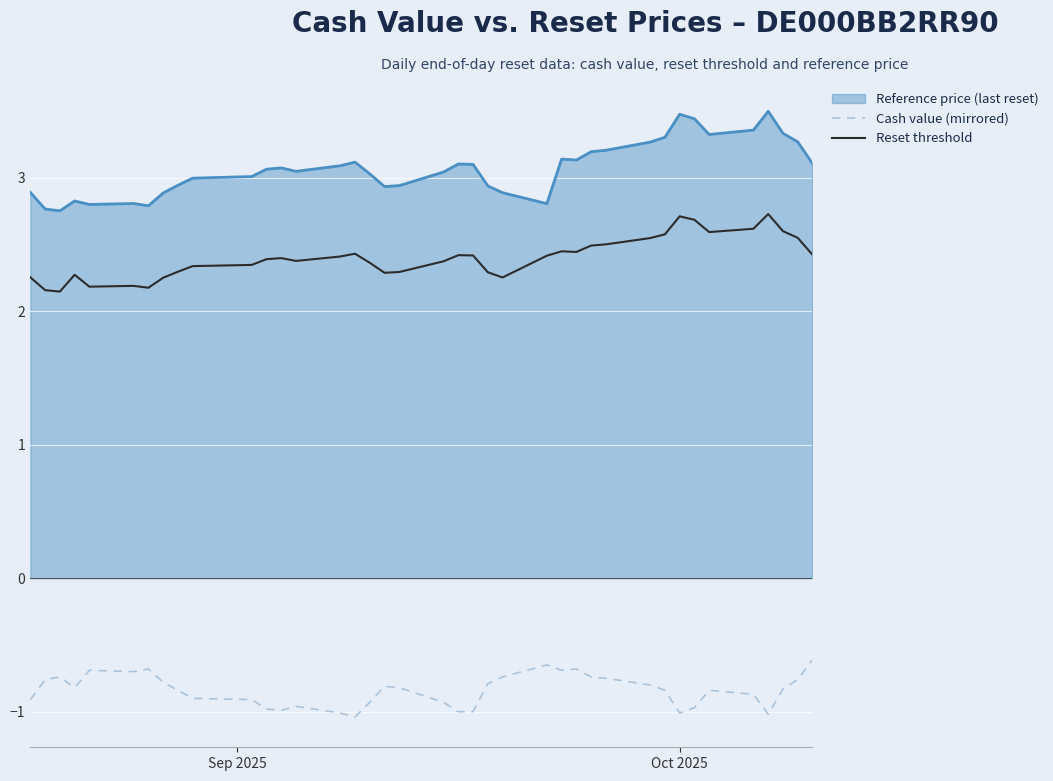

Rank the series by their maximum value, from highest to lowest.

Reference price (last reset), Reset threshold, Cash value (mirrored)